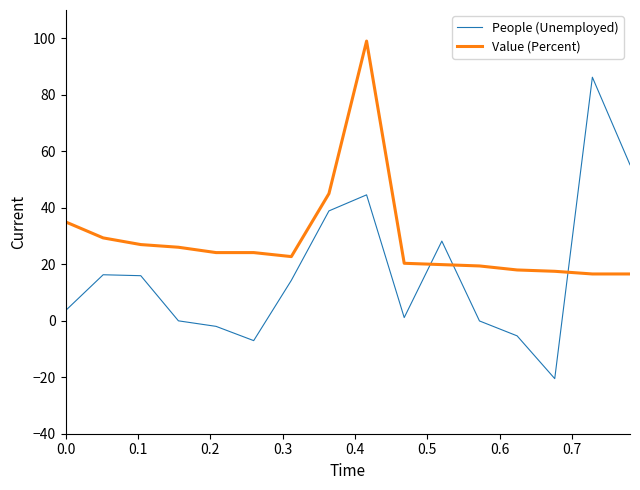

Which series has the widest spread of values?

People (Unemployed)